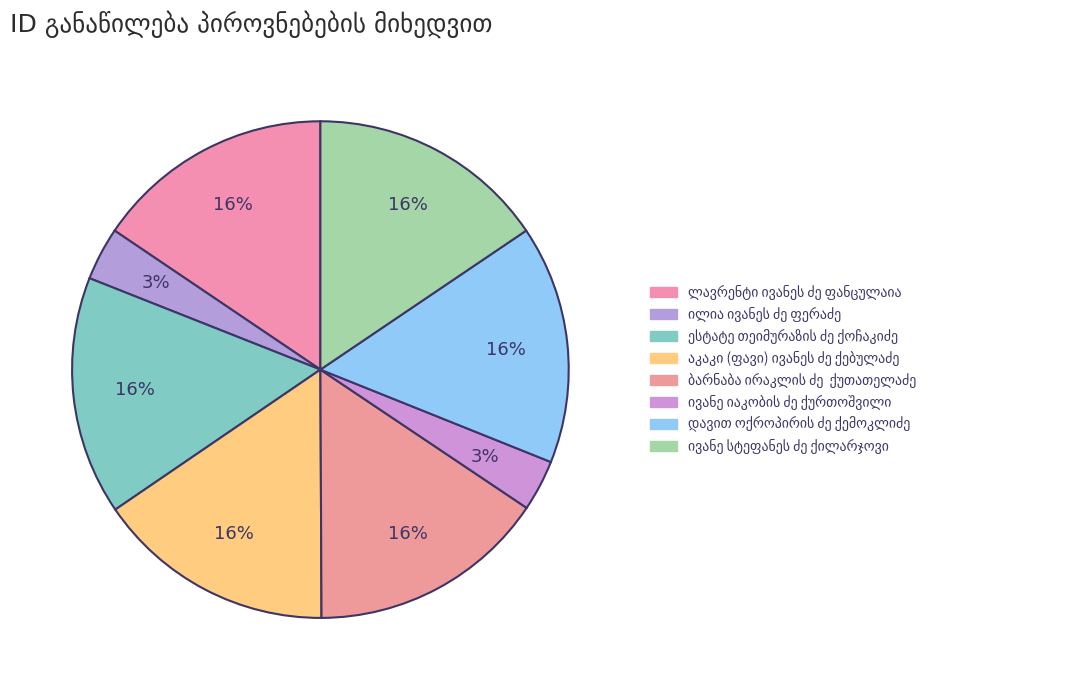

True or false: ილია ივანეს ძე ფერაძე accounts for 11% of the total.

False